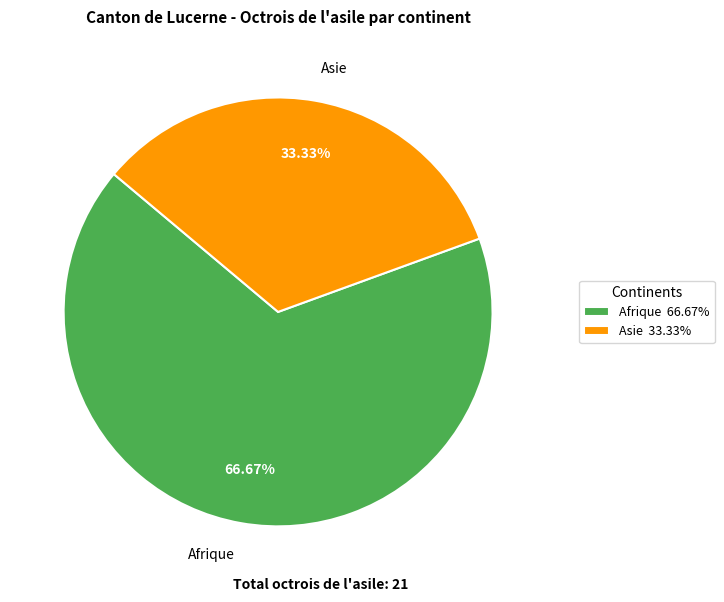

Between Afrique and Asie, which is larger?

Afrique